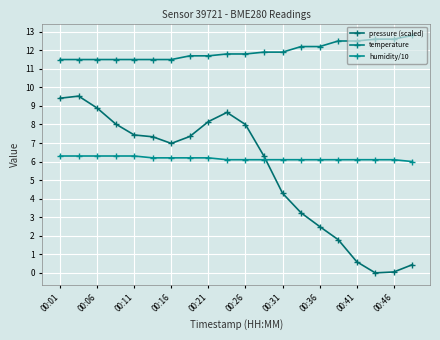

List the series in order of their peak value, lowest first.

humidity/10, pressure (scaled), temperature